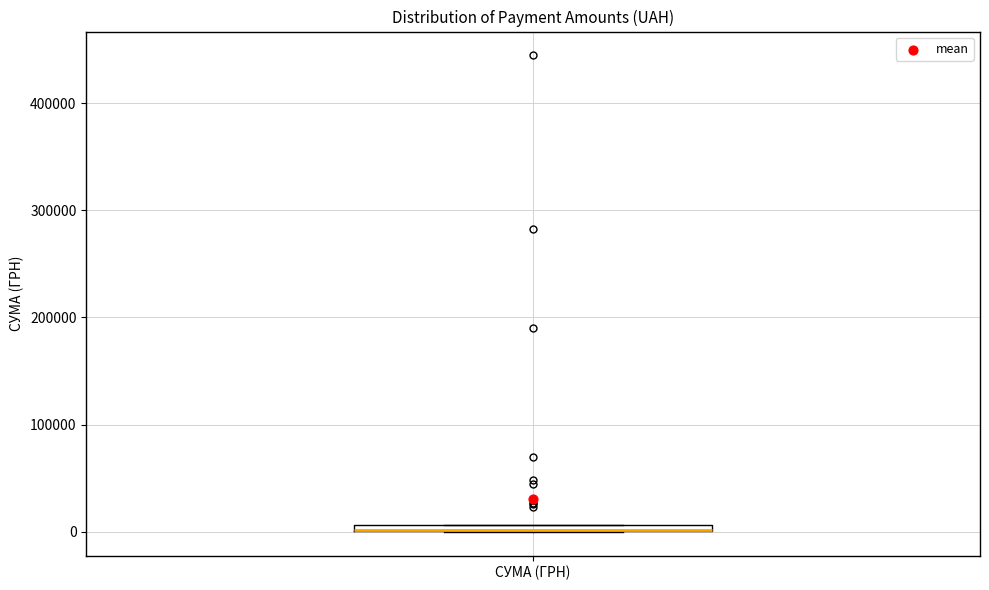

Where is the lower edge of the box for СУМА (ГРН) on the y-axis? The values are not printed on the chart, so give them approximately, as read against the axis.

0